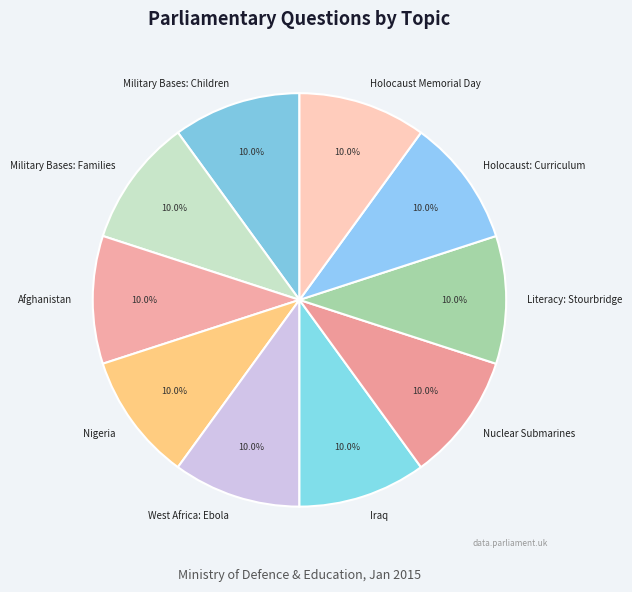

What percentage do Nigeria and West Africa: Ebola together represent?

20.0%